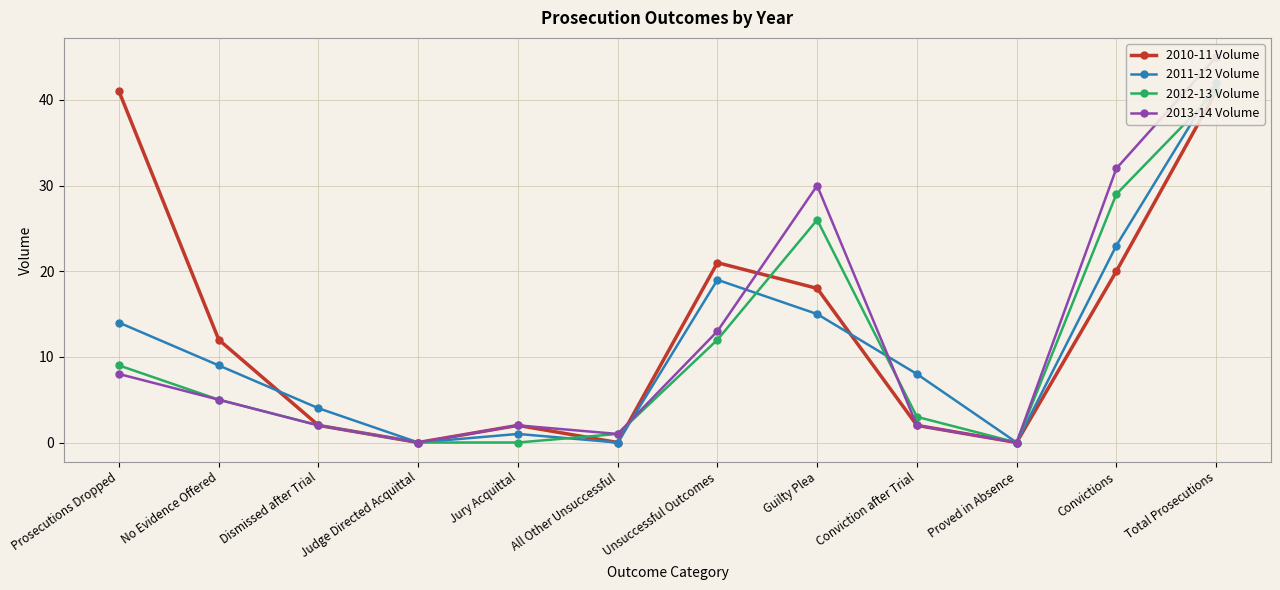

What position from the left is Conviction after Trial?

9